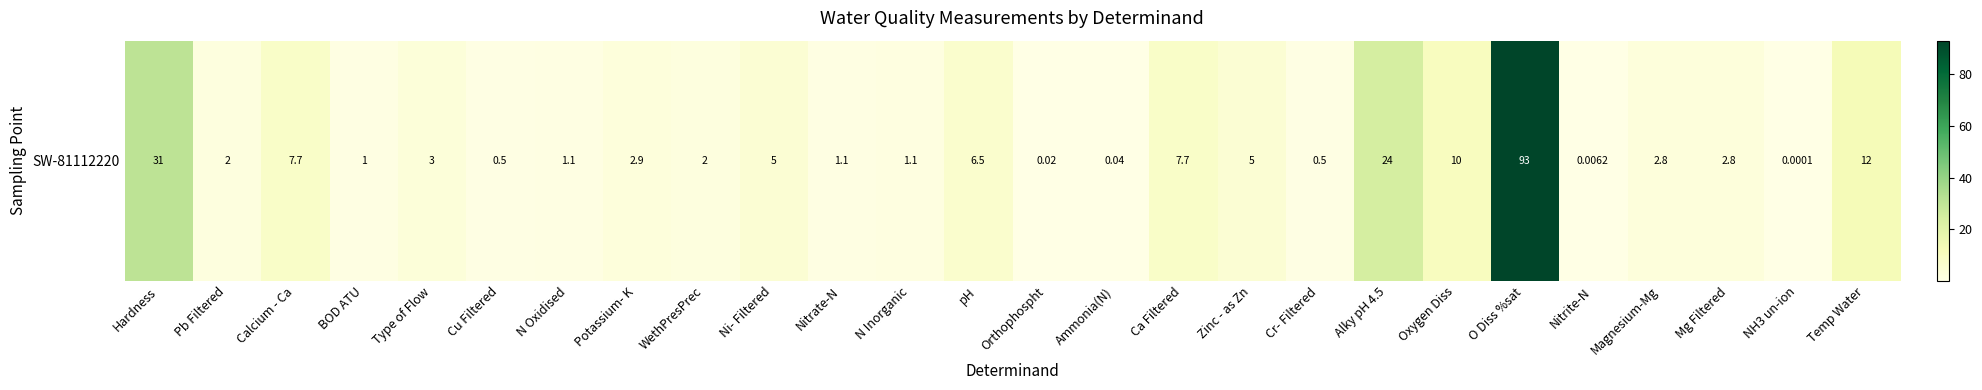

Where is the data nearest to the value 46?

Hardness